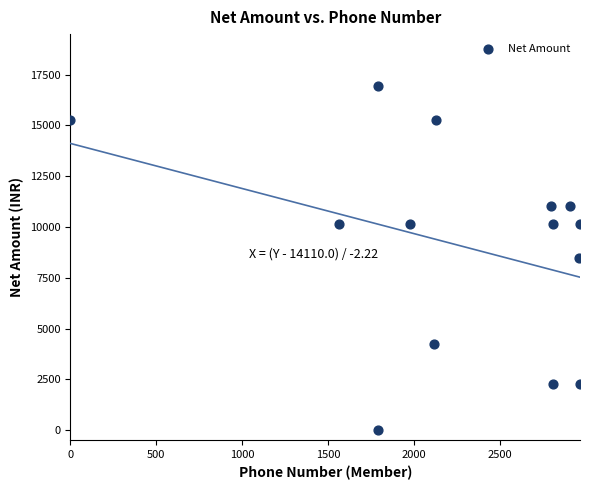

What is the range of X values (max minus min)?

2968.6